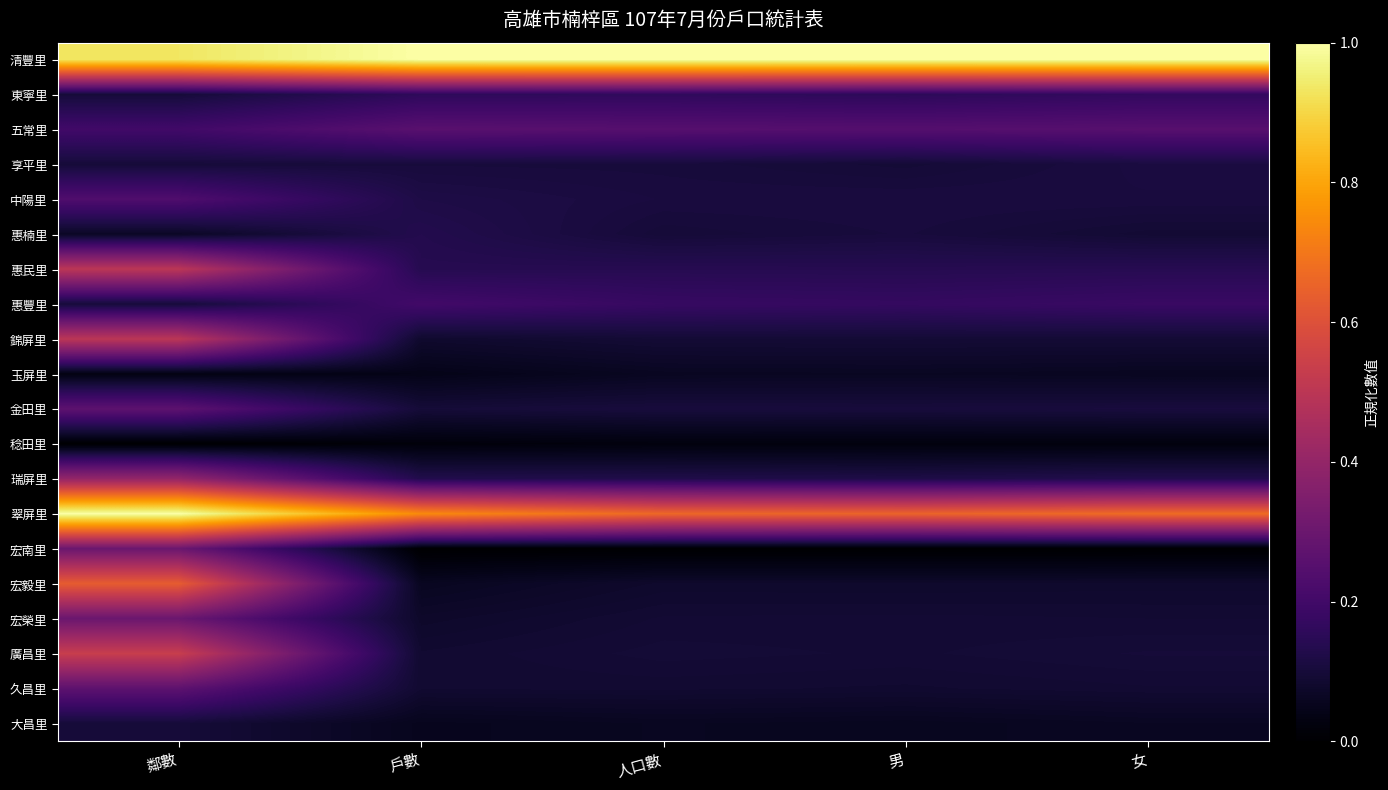

How many categories are shown in the chart?

5